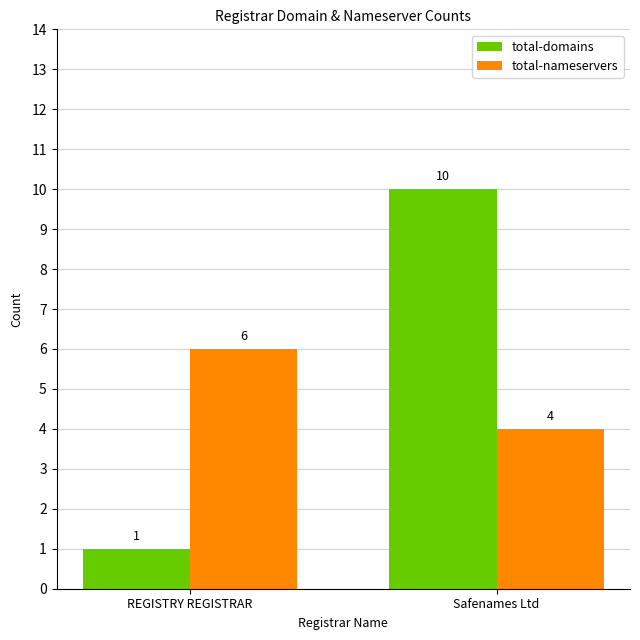

What are all the series names shown in the legend?

total-domains, total-nameservers